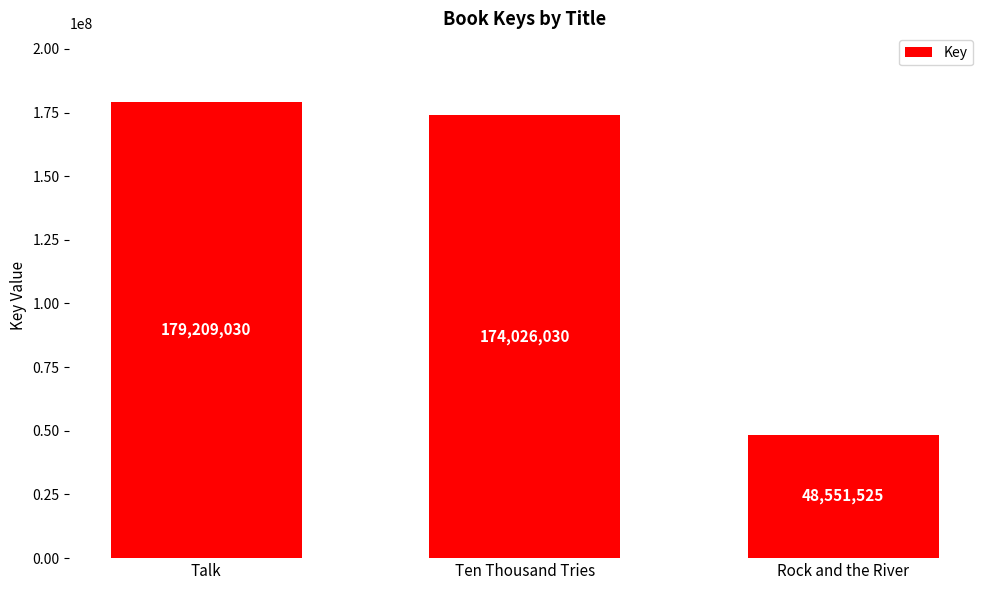

Reading left to right, extract all data points from this chart.

Talk=179209030	Ten Thousand Tries=174026030	Rock and the River=48551525